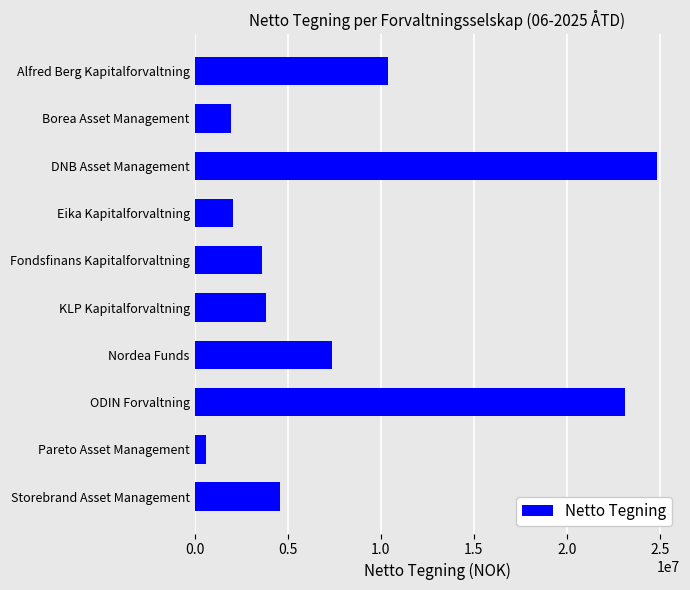

What is the average value?

8249938.2